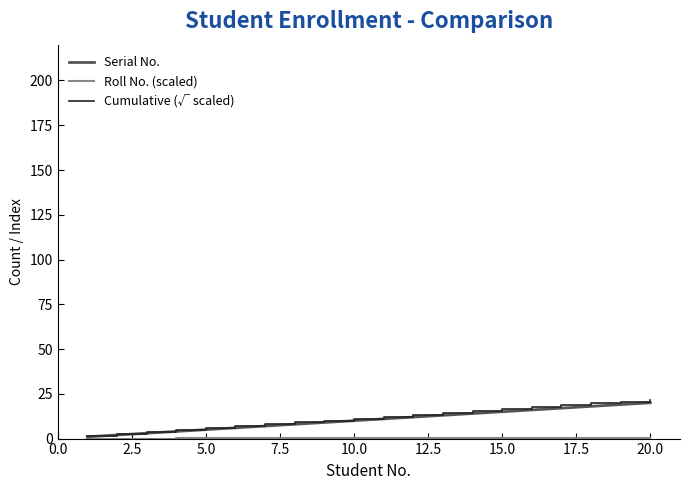

What is the difference between the maximum and second lowest values in the Serial No. series?

18.0